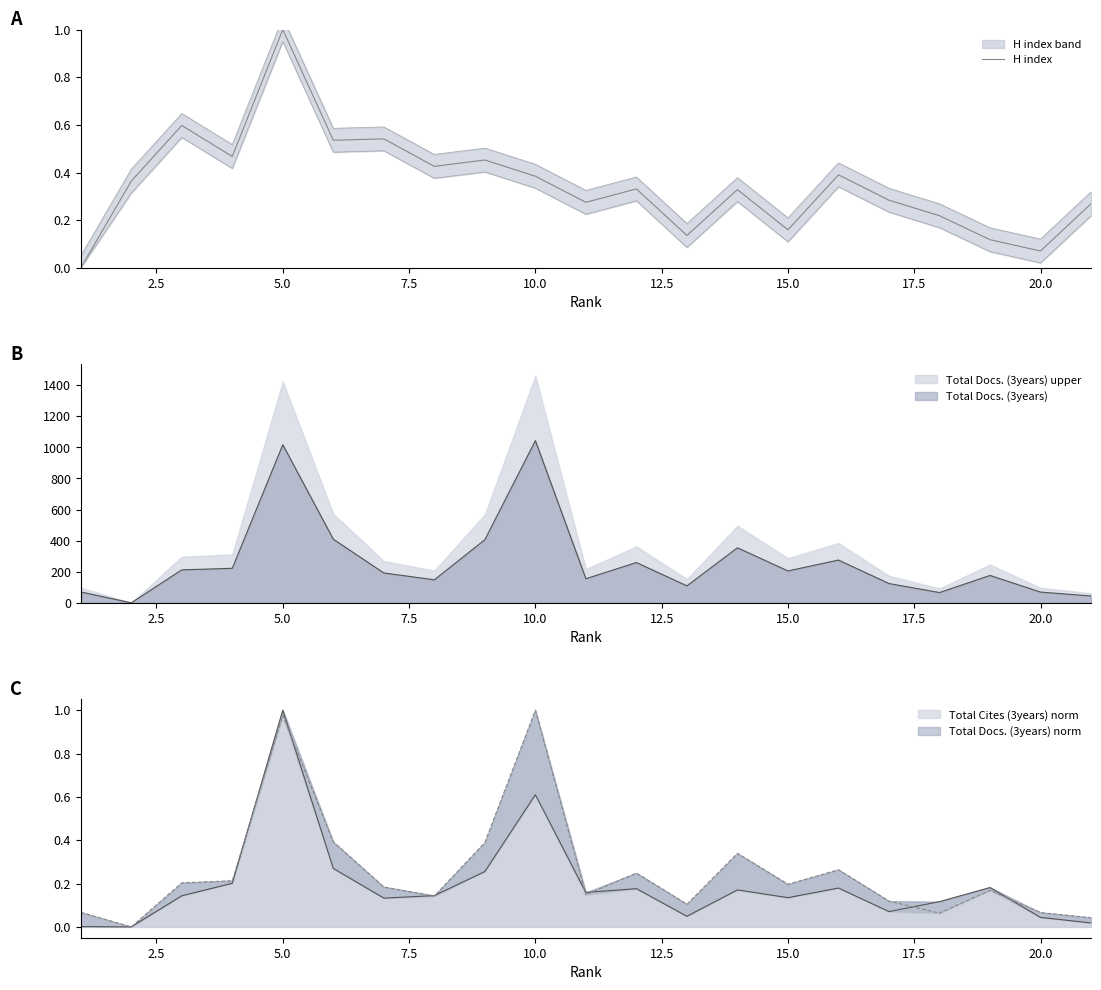

How many lines are shown in the chart?

1